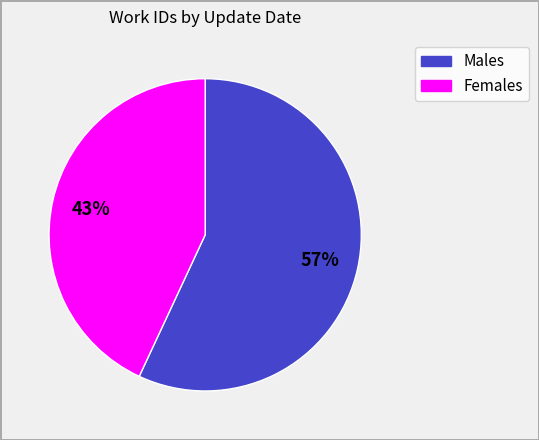

Is there any slice that represents more than half of the pie?

Yes